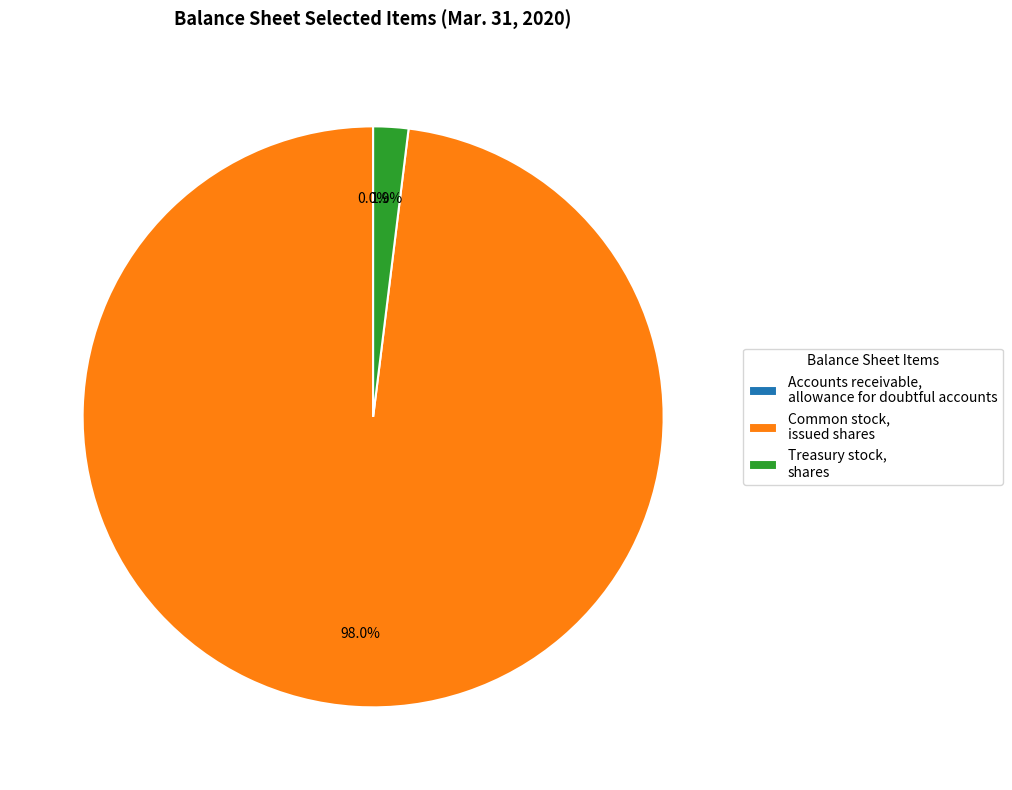

Does any single category account for the majority?

Yes